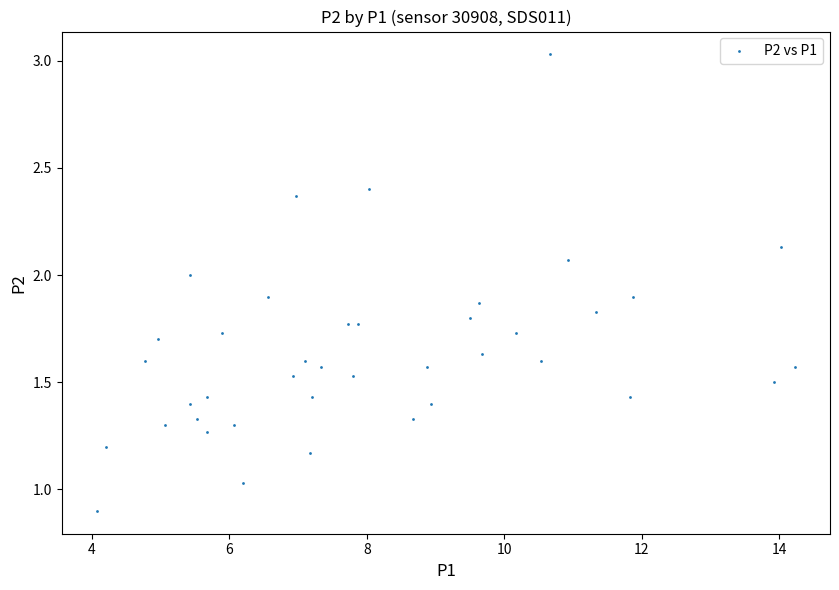

What is the range of X values (max minus min)?

10.2